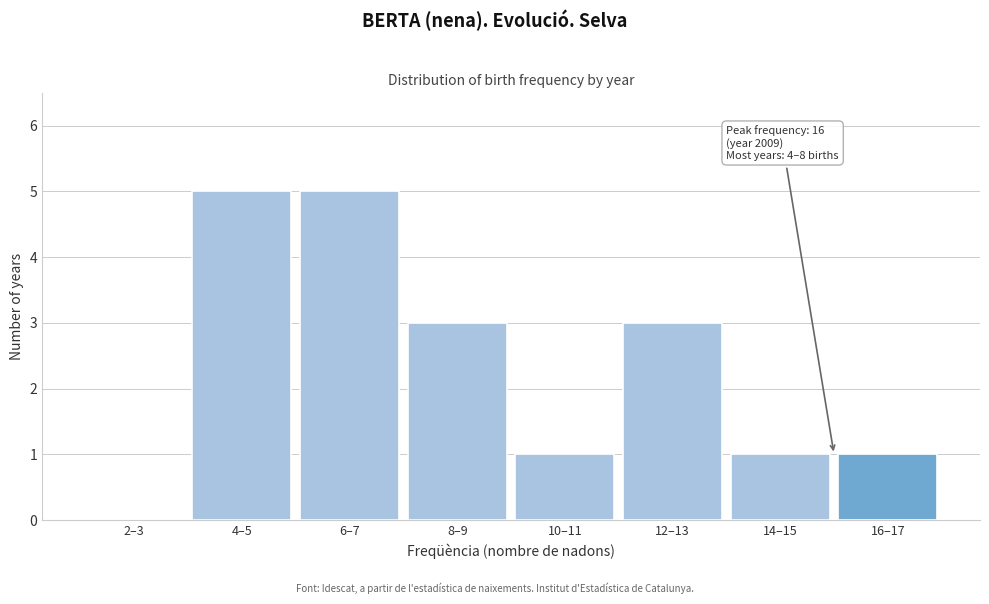

Reading left to right, list all the values displayed in this chart.

2–3=0	4–5=5	6–7=5	8–9=3	10–11=1	12–13=3	14–15=1	16–17=1